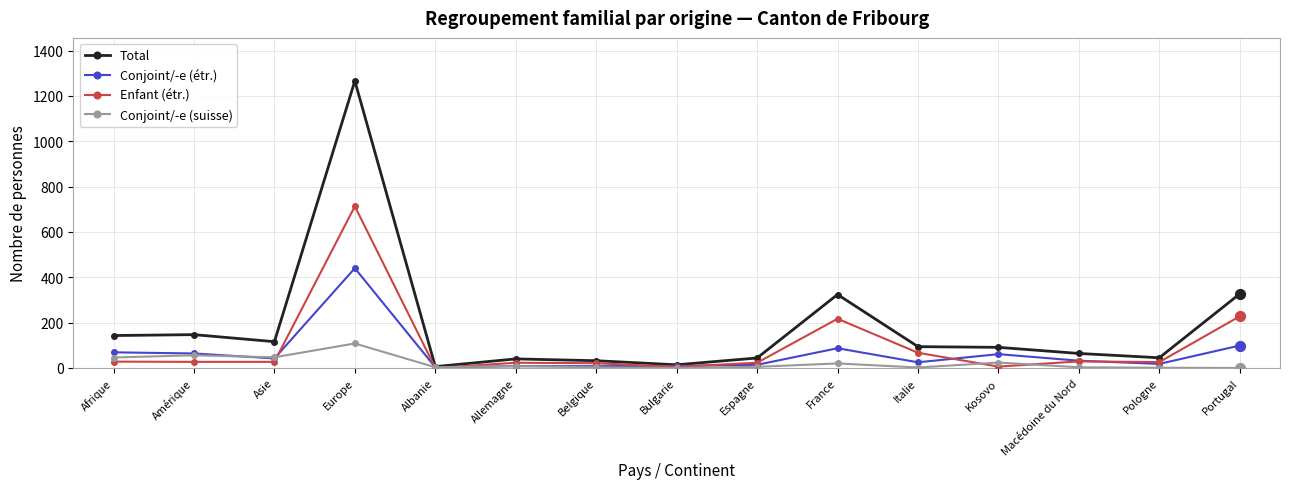

At which category is the sum across all series the highest?

Europe